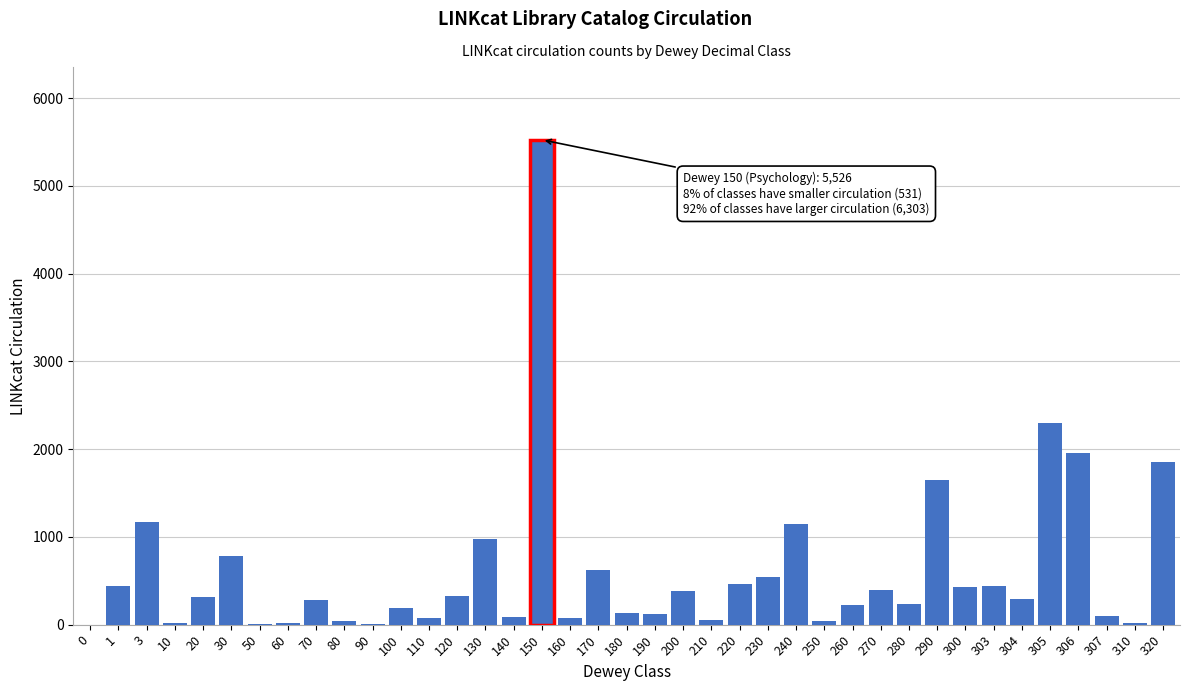

At which label is the value closest to 2763?

305